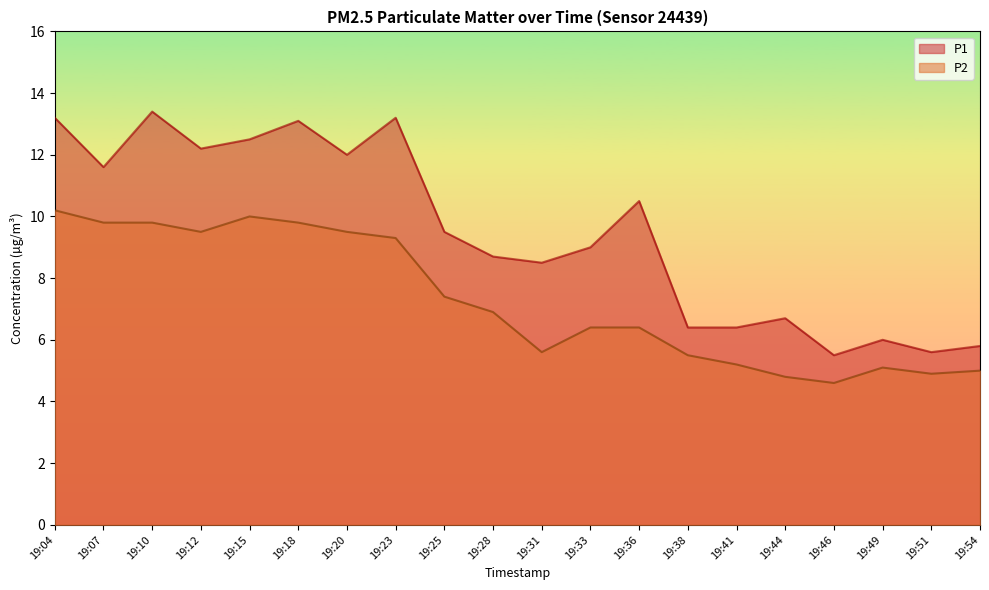

What is the minimum value for P1?

5.5